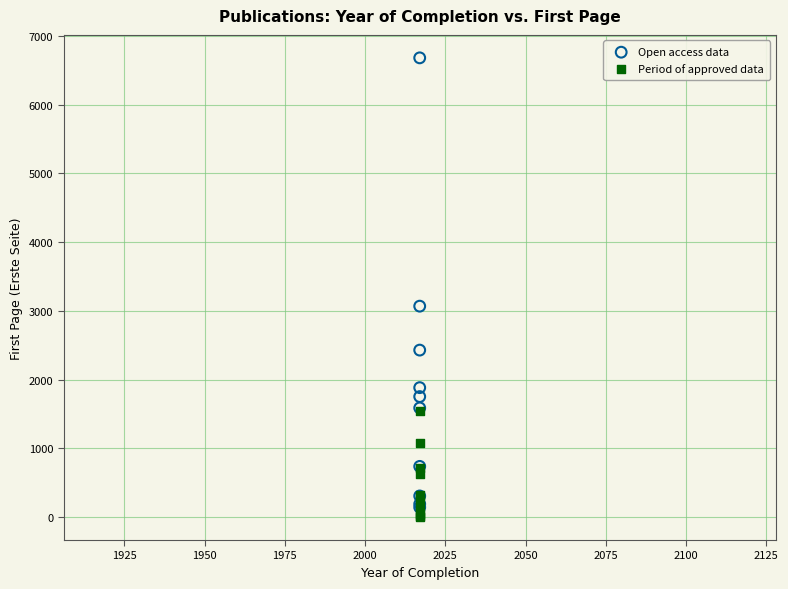

In the Open access data series, what Y value is closest to 3411?

3068